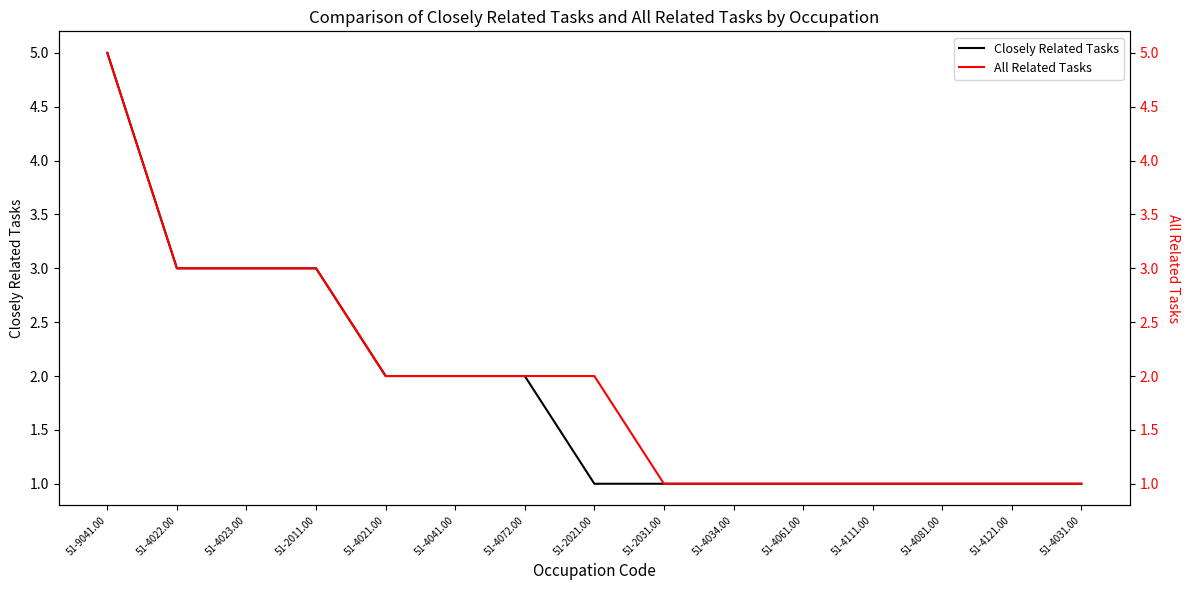

What is the label of the 5th point from the right?

51-4061.00